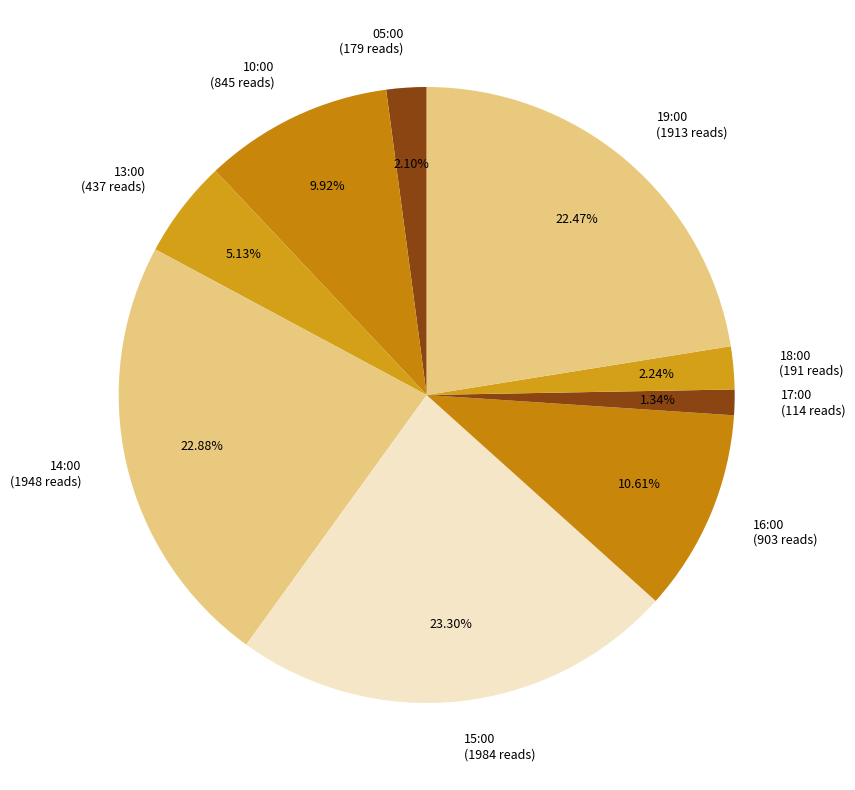

To the nearest percent, what portion does 17:00 represent?

1%